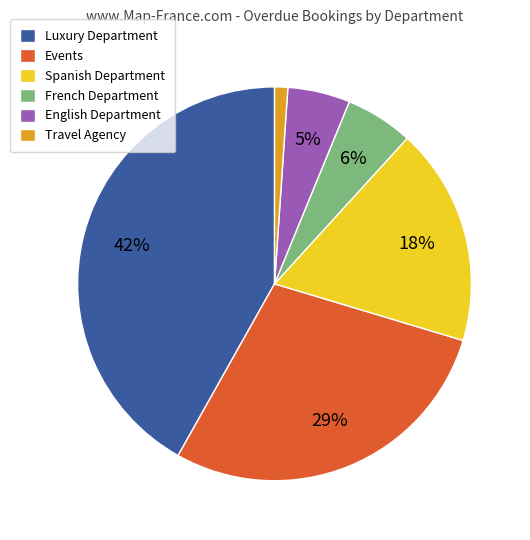

To the nearest percent, what is the difference between the largest and smallest slice percentages?

41%